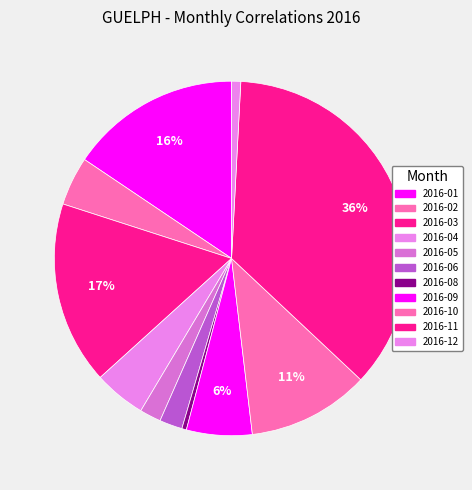

Count the number of slices in the pie.

11